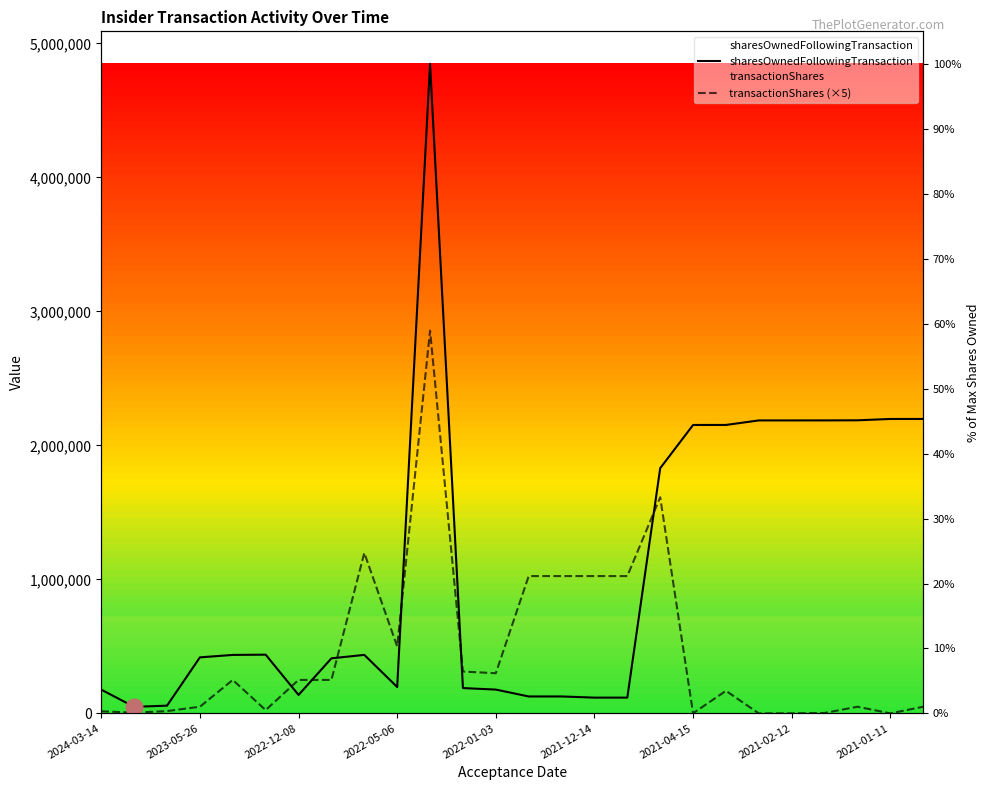

At how many categories does at least one series exceed 1580126?

10